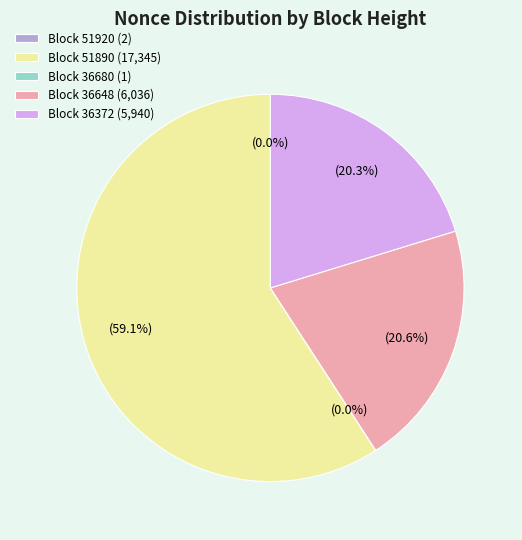

What is the ratio of the value at Block 36648 (6,036) to the value at Block 36372 (5,940)?

1.0